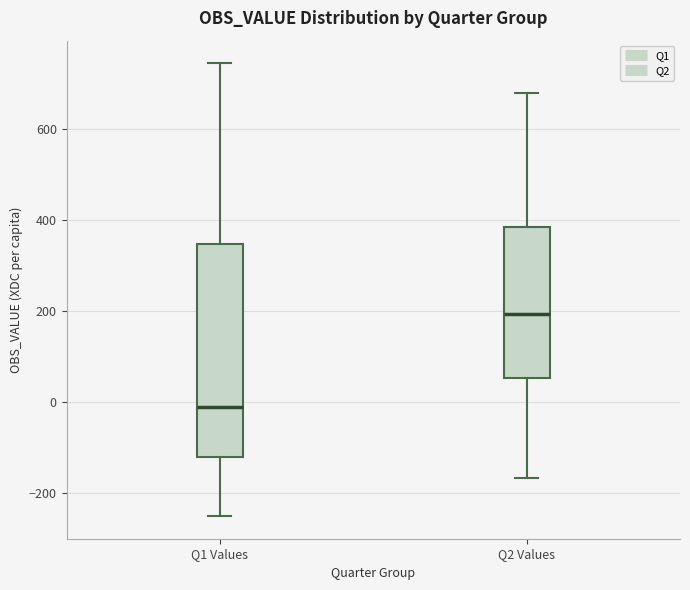

Comparing the boxes themselves (not the whiskers), which one is the tallest?

Q1 Values